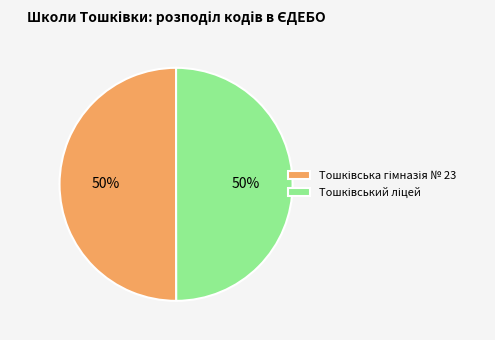

Count the number of slices in the pie.

2